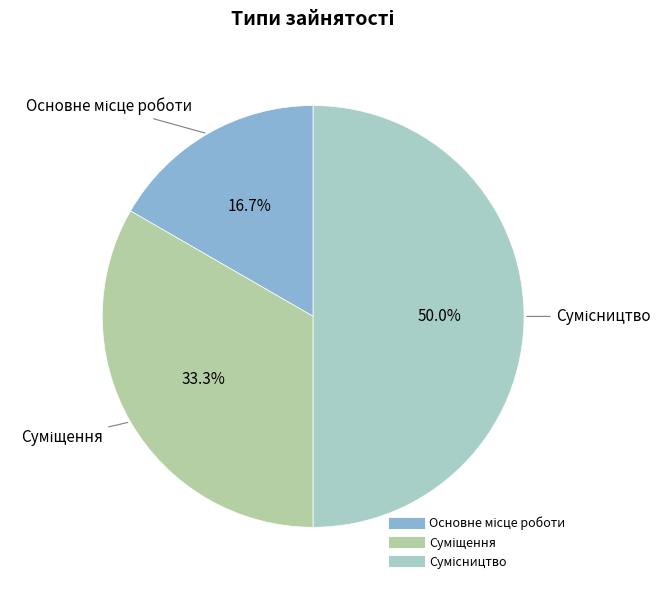

Rank the categories by value from highest to lowest.

Сумісництво, Суміщення, Основне місце роботи